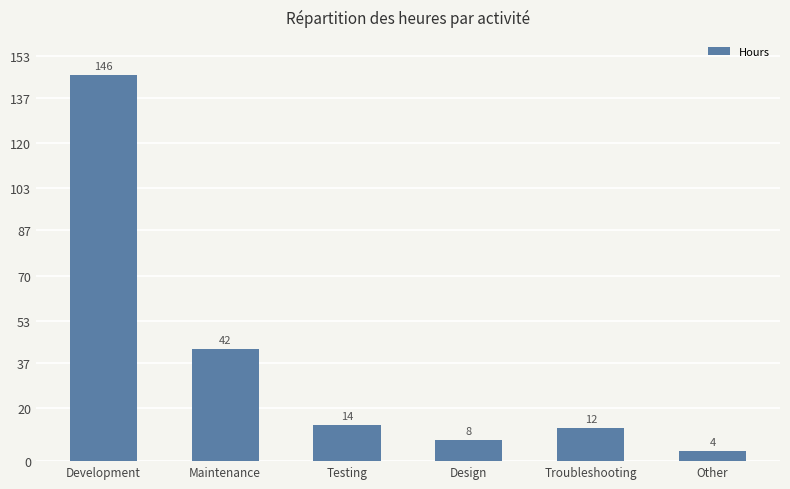

How many bars are there in total?

6